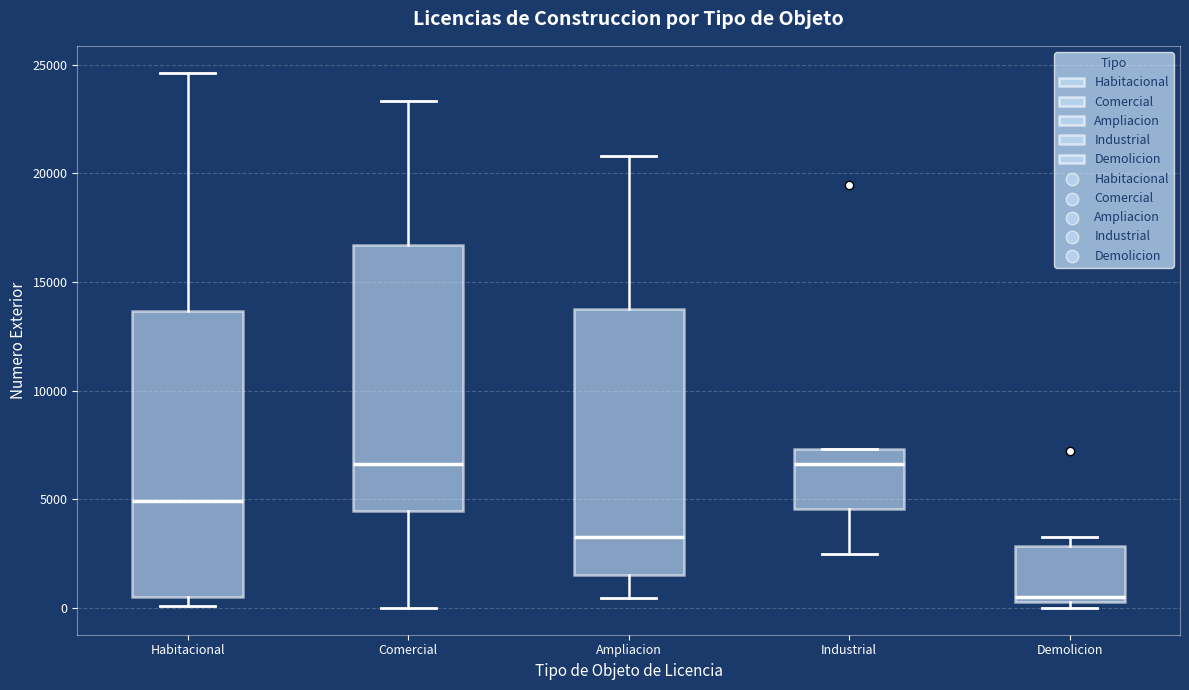

Where is the upper edge of the box for Industrial on the y-axis? The values are not printed on the chart, so give them approximately, as read against the axis.

7500